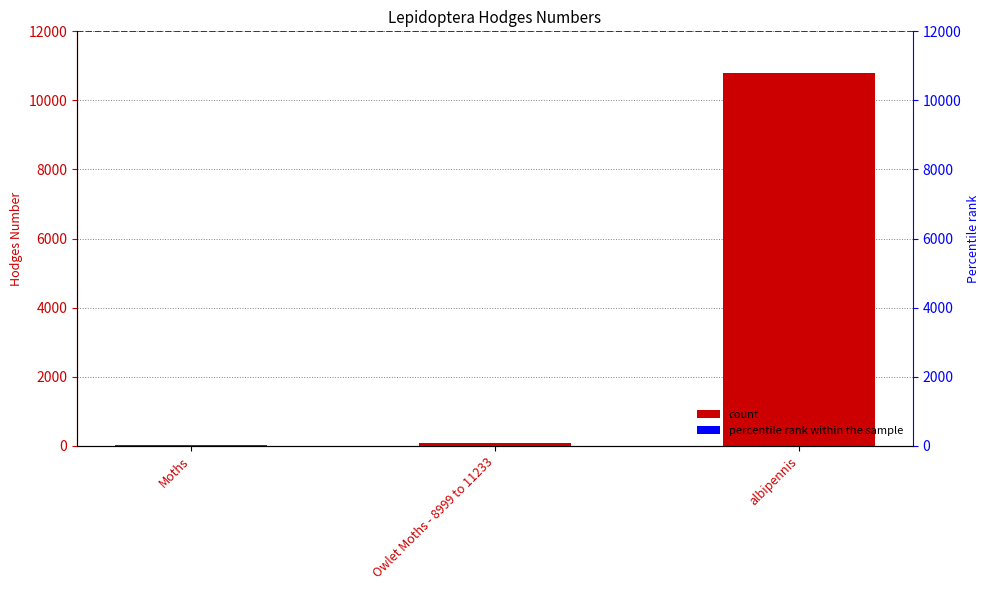

The value at Moths is 7.2. True or false?

False